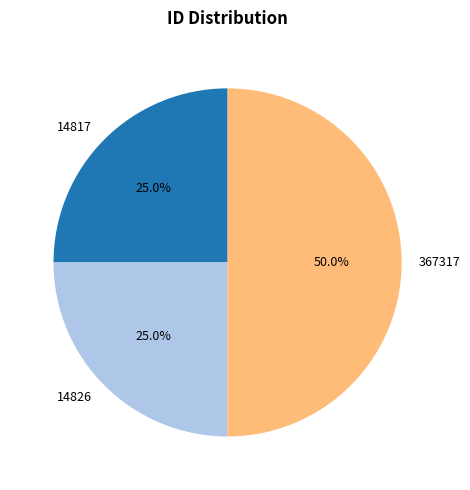

To the nearest percent, what portion does 367317 represent?

50%